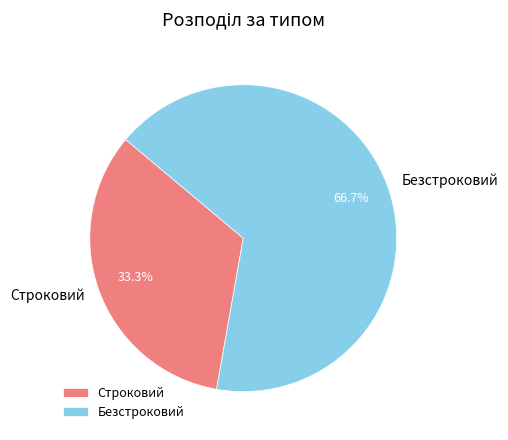

What percentage is the Строковий slice, to the nearest percent?

33%